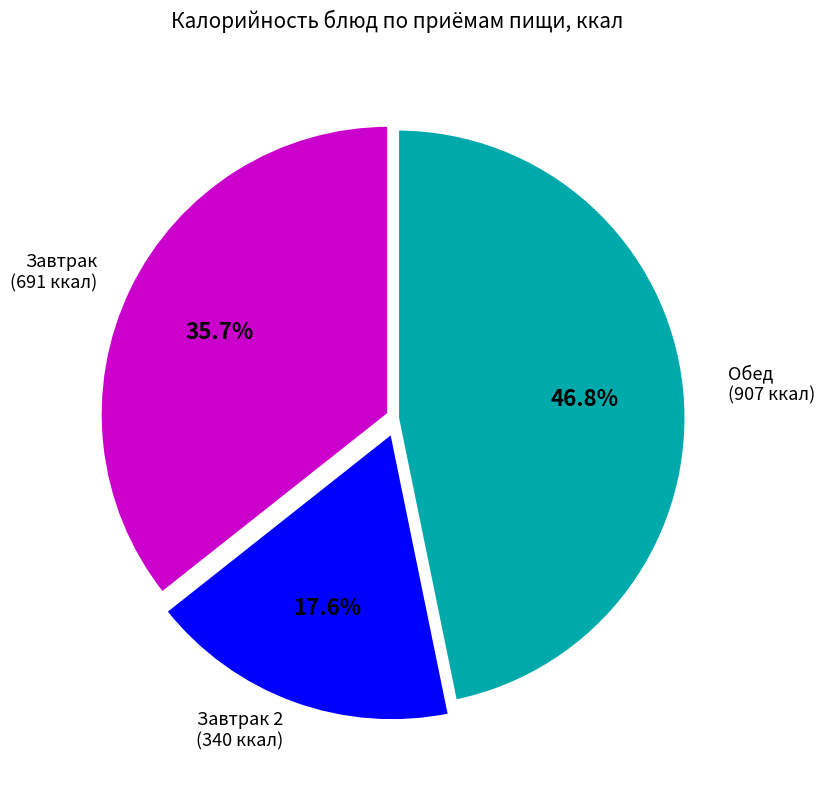

Which category has the smallest portion of the pie?

Завтрак 2